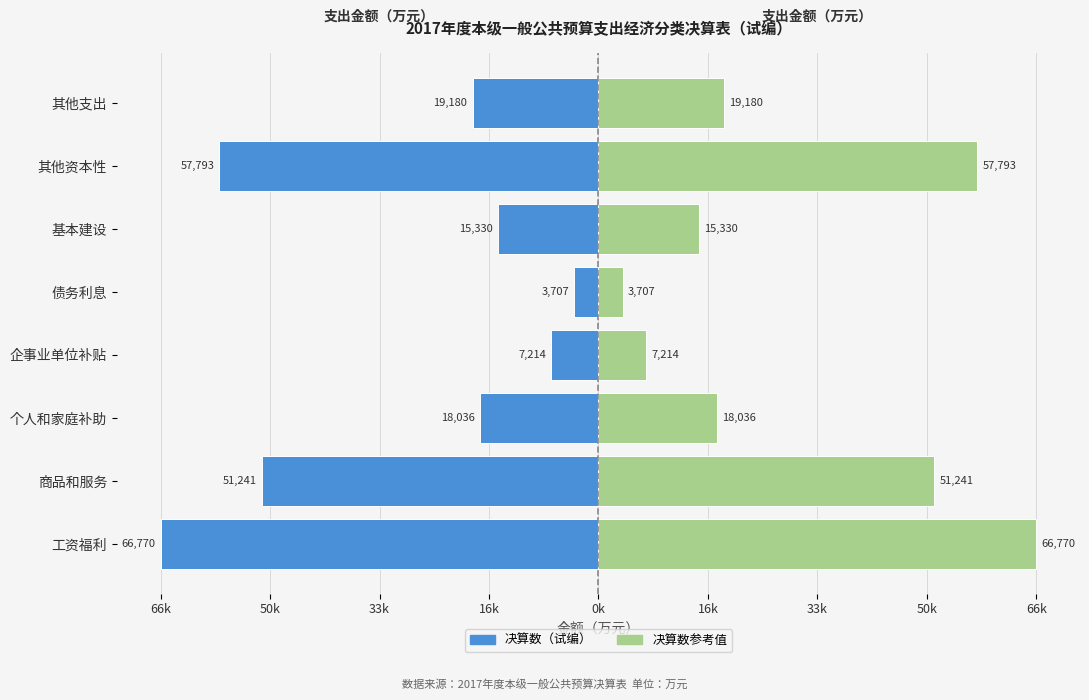

How many values in the 决算数（试编） series are below -18036?

4